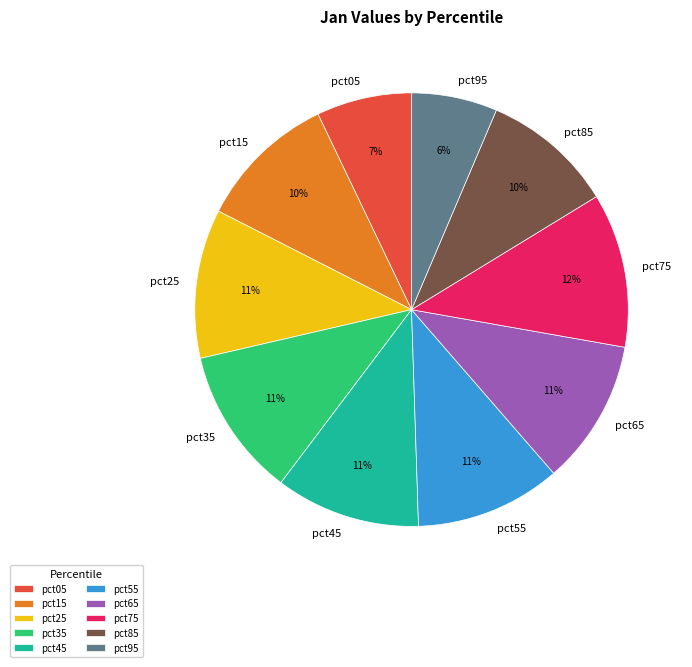

Is the sum of pct55 and pct05 greater than half?

No